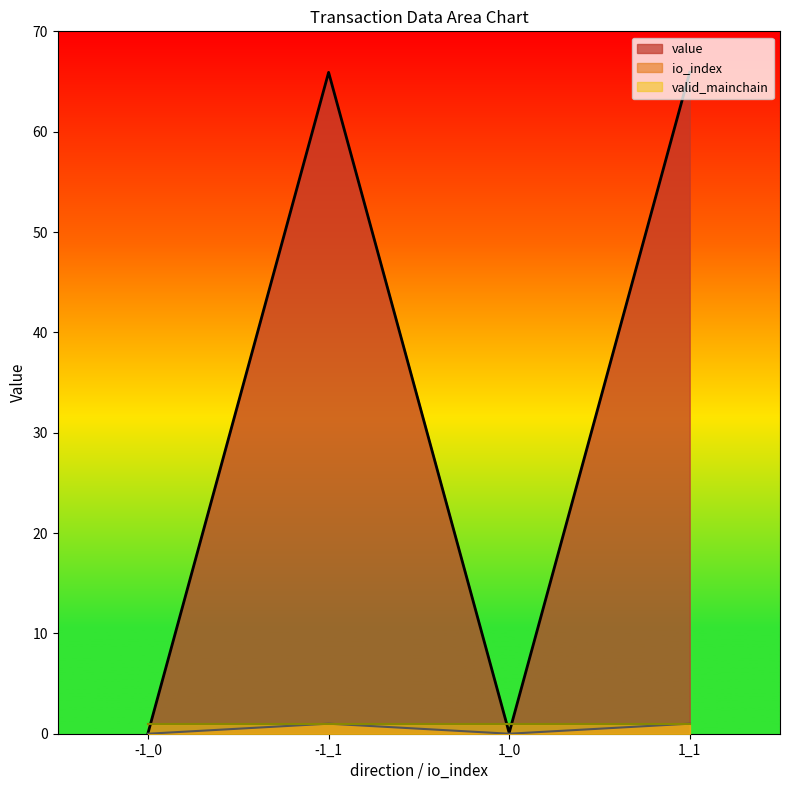

At which label does io_index reach its minimum?

-1_0